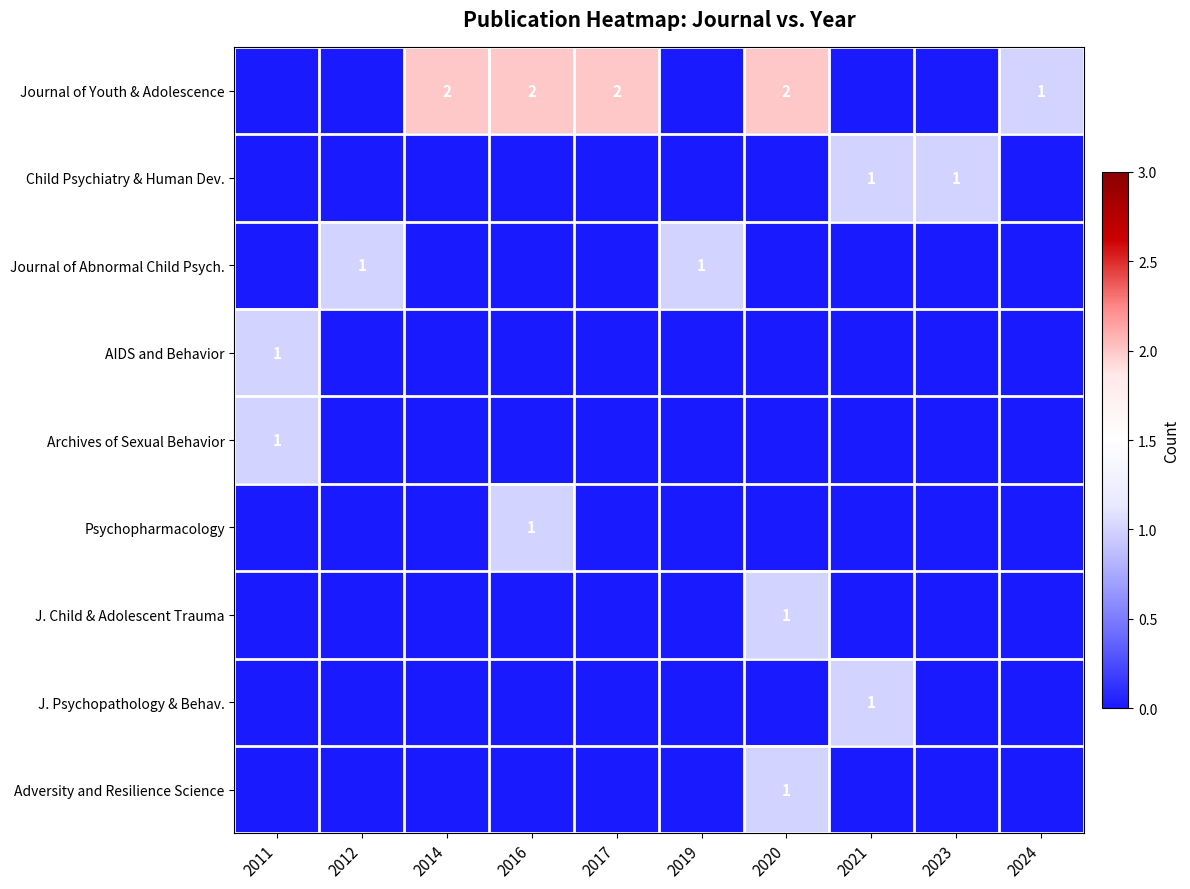

Rank the series at 2017 from highest to lowest value.

Journal of Youth & Adolescence, Child Psychiatry & Human Dev., Journal of Abnormal Child Psych., AIDS and Behavior, Archives of Sexual Behavior, Psychopharmacology, J. Child & Adolescent Trauma, J. Psychopathology & Behav., Adversity and Resilience Science